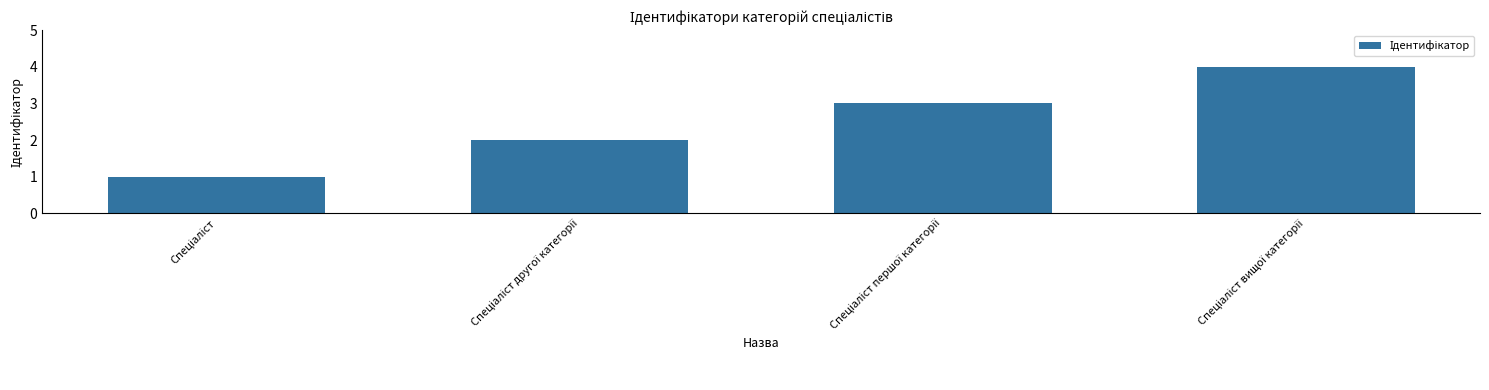

What is the sum of all values?

10